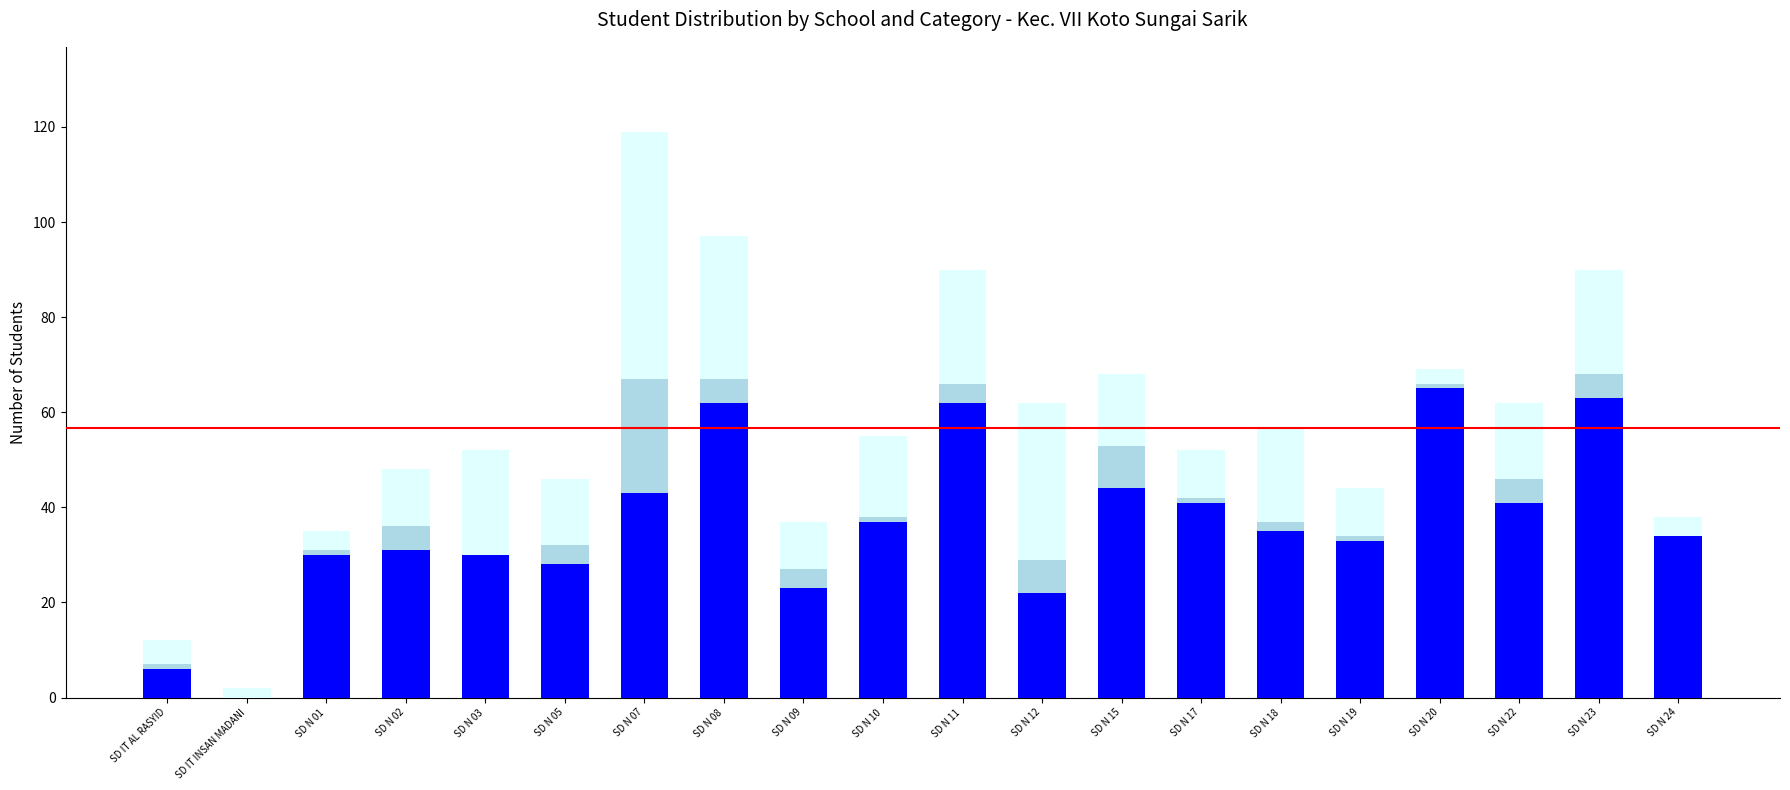

At which category is the sum across all series the highest?

SD N 07